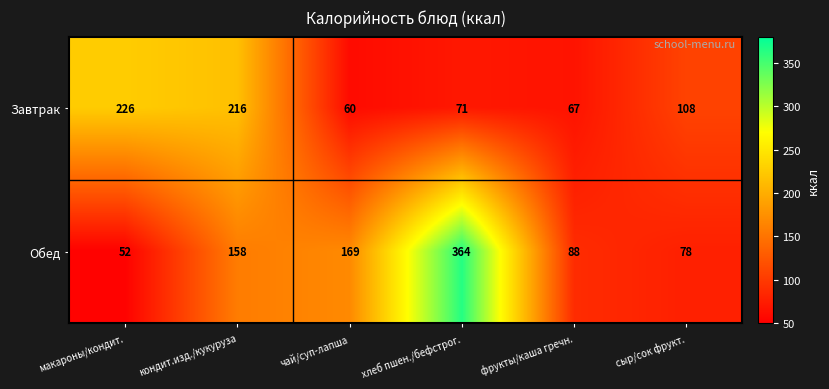

Which series changed the most between макароны/кондит. and кондит.изд./кукуруза?

Обед